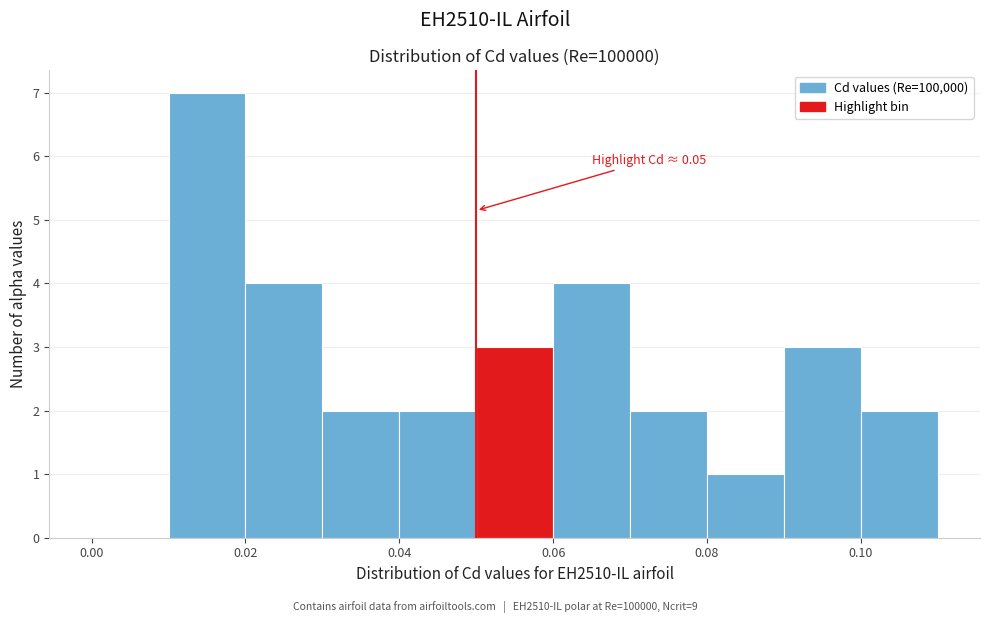

Which range on the x-axis has the tallest bar?

0.01 to 0.02